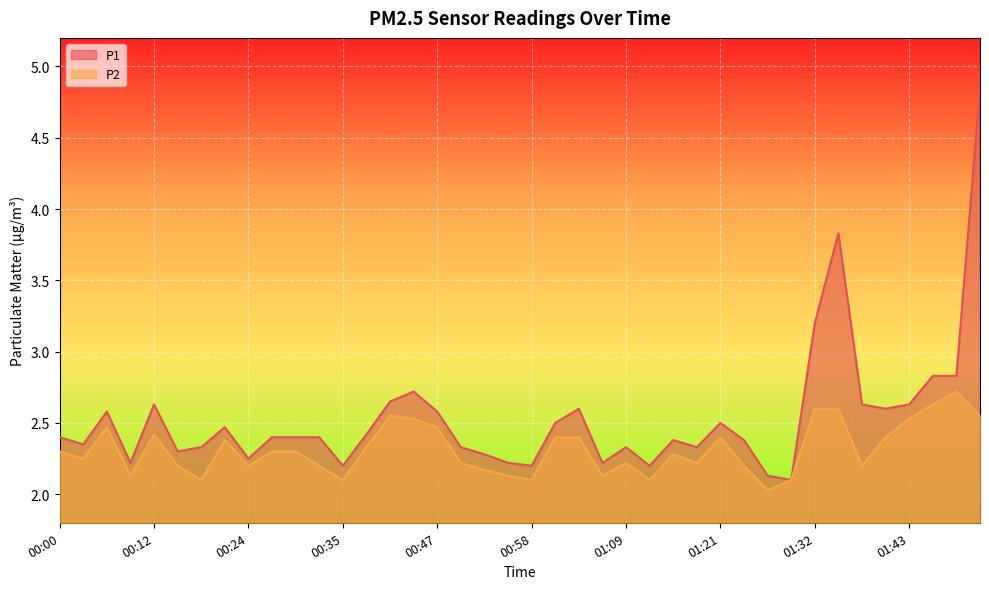

How many lines are shown in the chart?

2